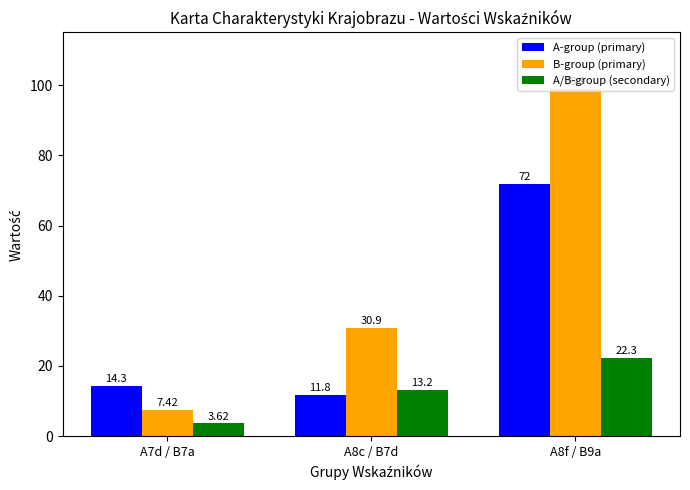

Rank the categories by B-group (primary) value from highest to lowest.

A8f / B9a, A8c / B7d, A7d / B7a